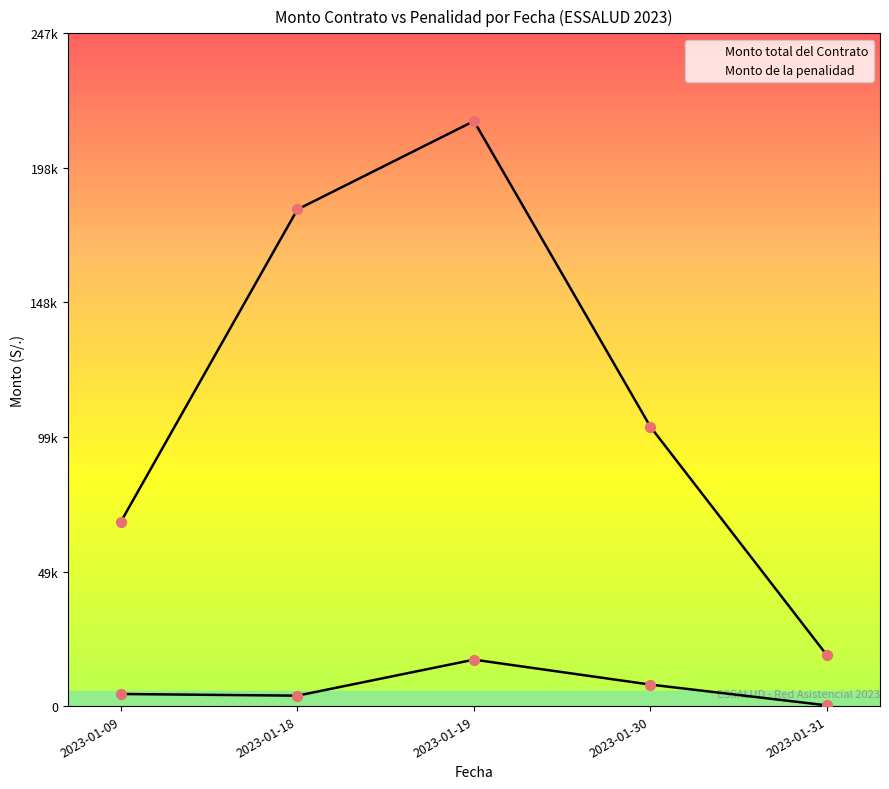

Which series has the largest total across all categories?

Monto total del Contrato